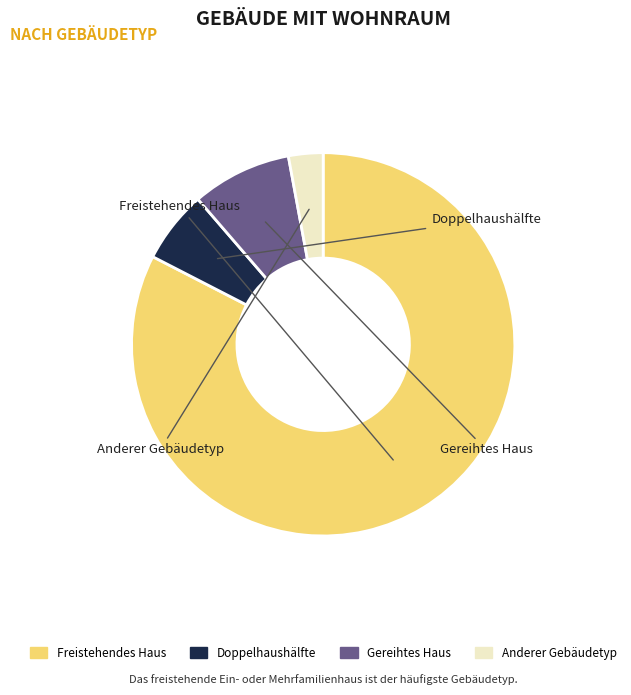

Does any single category account for the majority?

Yes